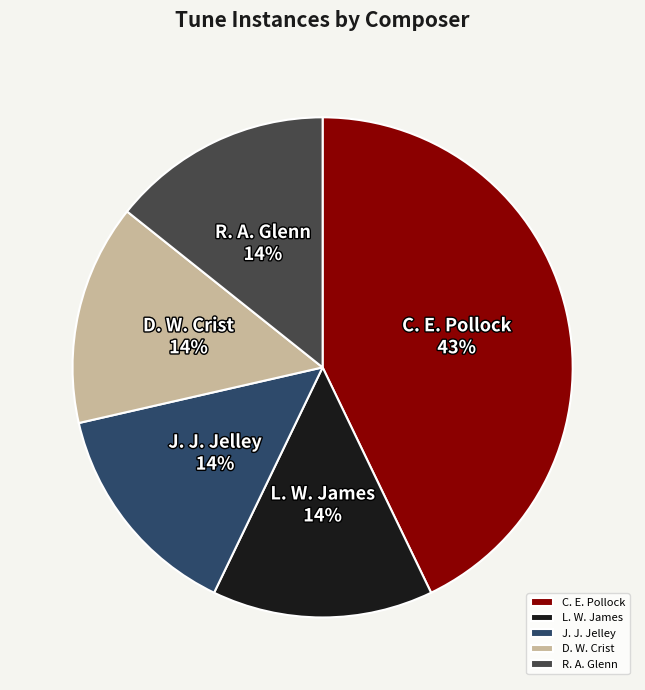

Which category has the biggest portion of the pie?

C. E. Pollock